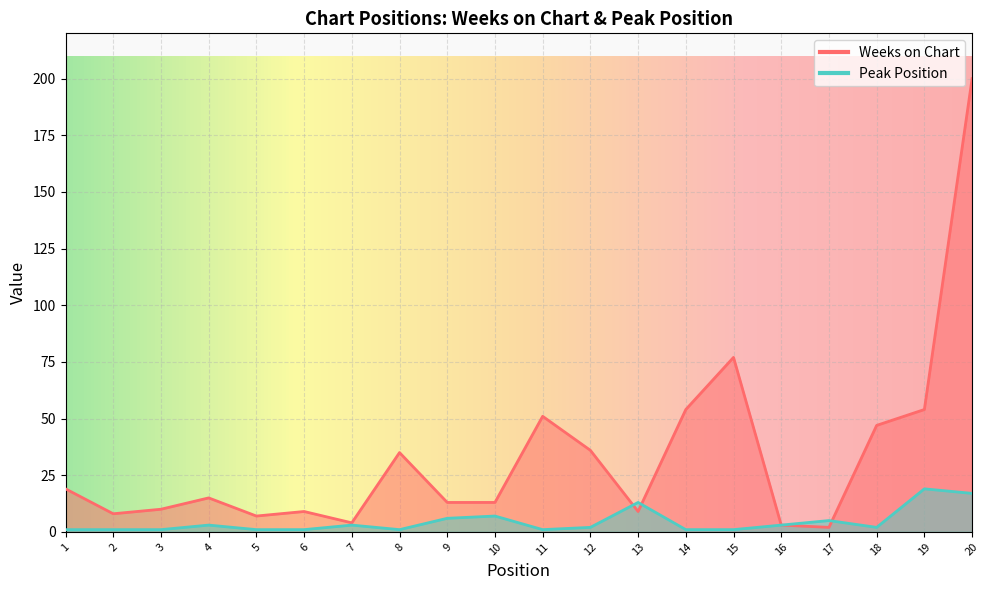

At which category is the sum across all series the highest?

20